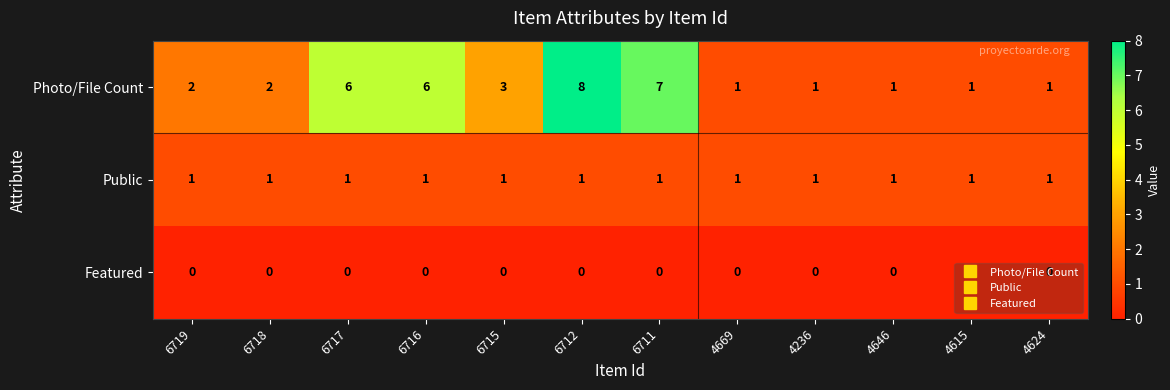

At which category is the sum across all series the highest?

6712